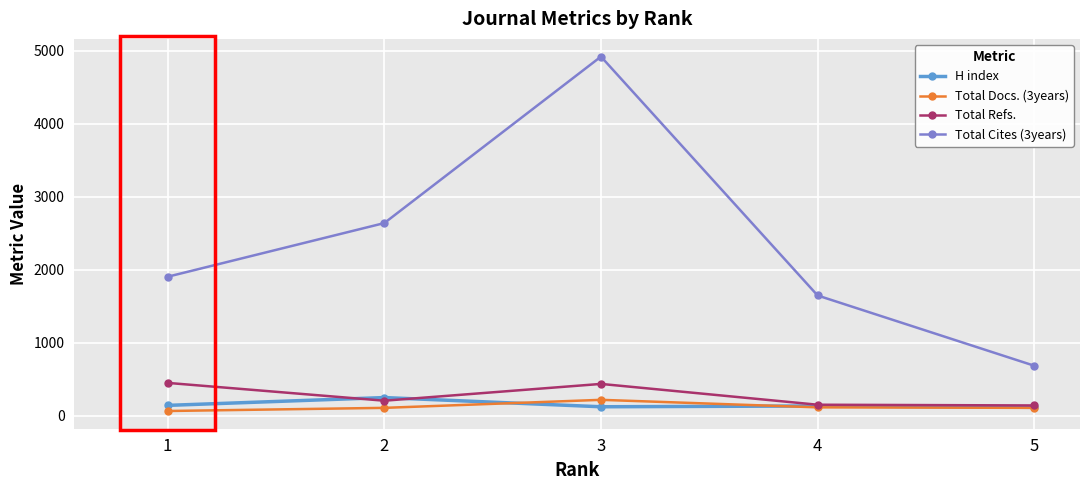

True or false: Total Cites (3years) and Total Refs. cross at least once.

False